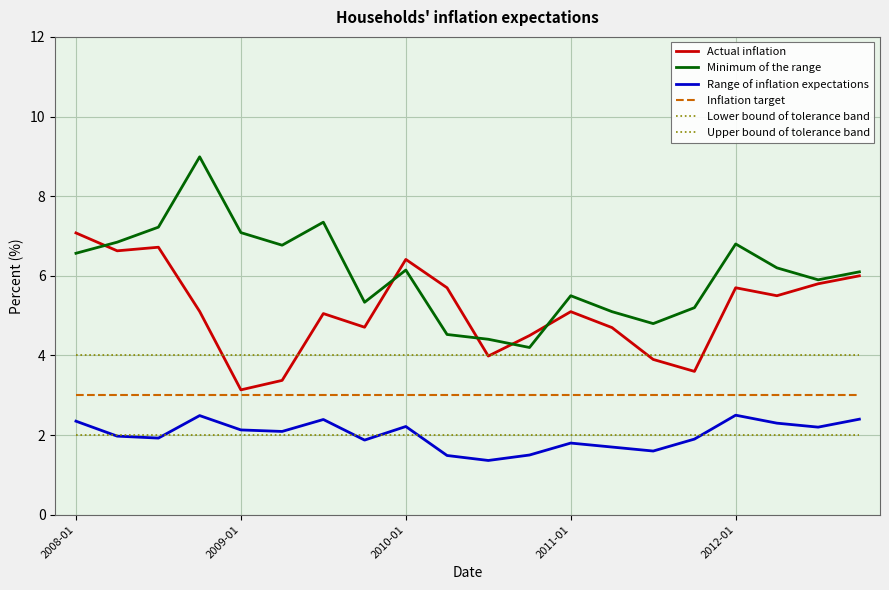

Does the chart display data point markers on the line(s)?

No